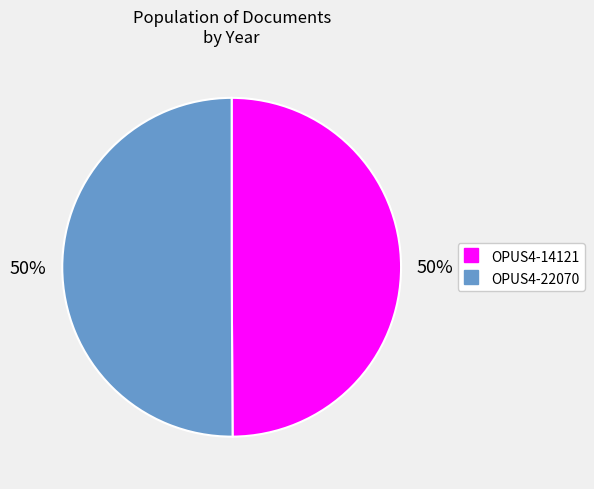

How many slices are in this pie chart?

2